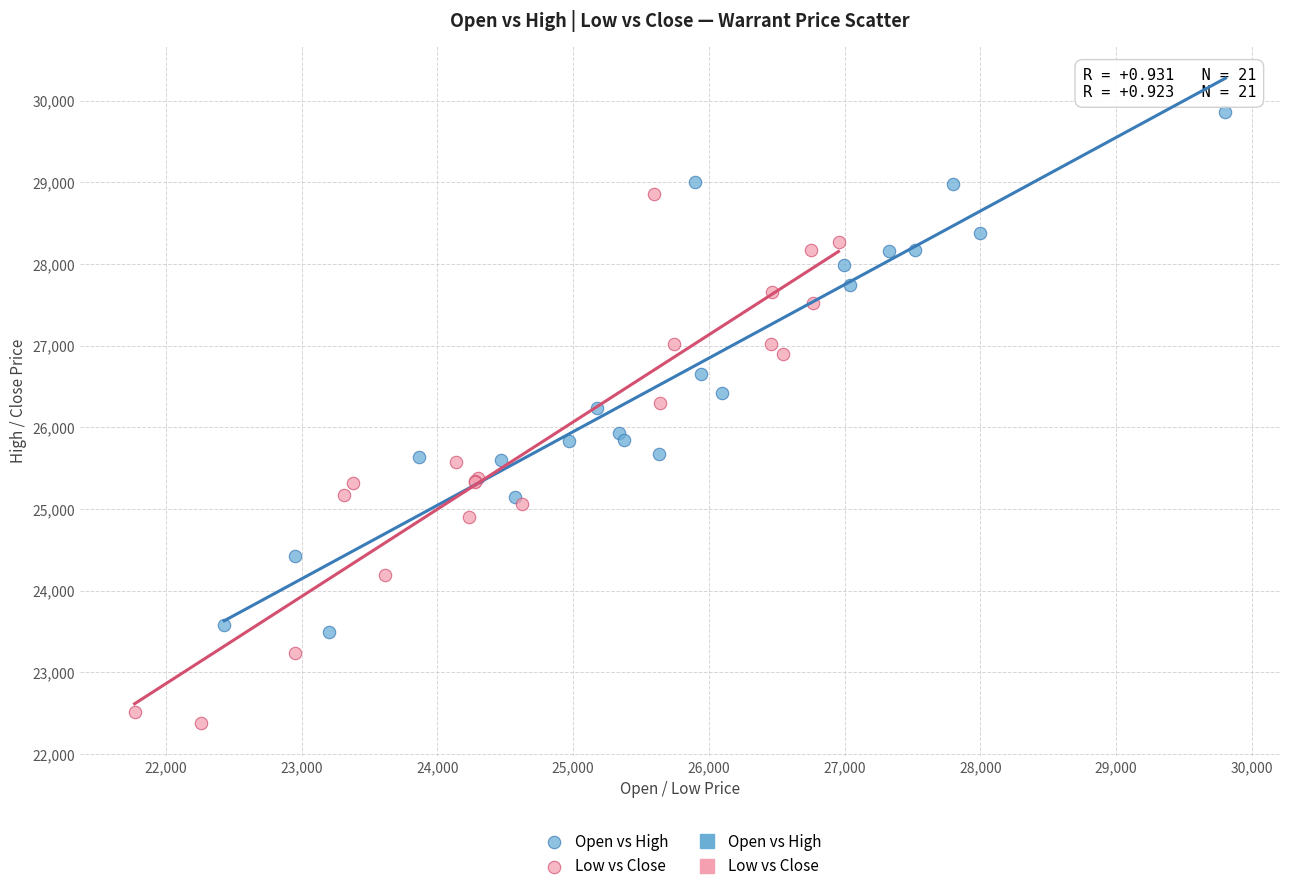

Which series contains the highest Y value?

Open vs High